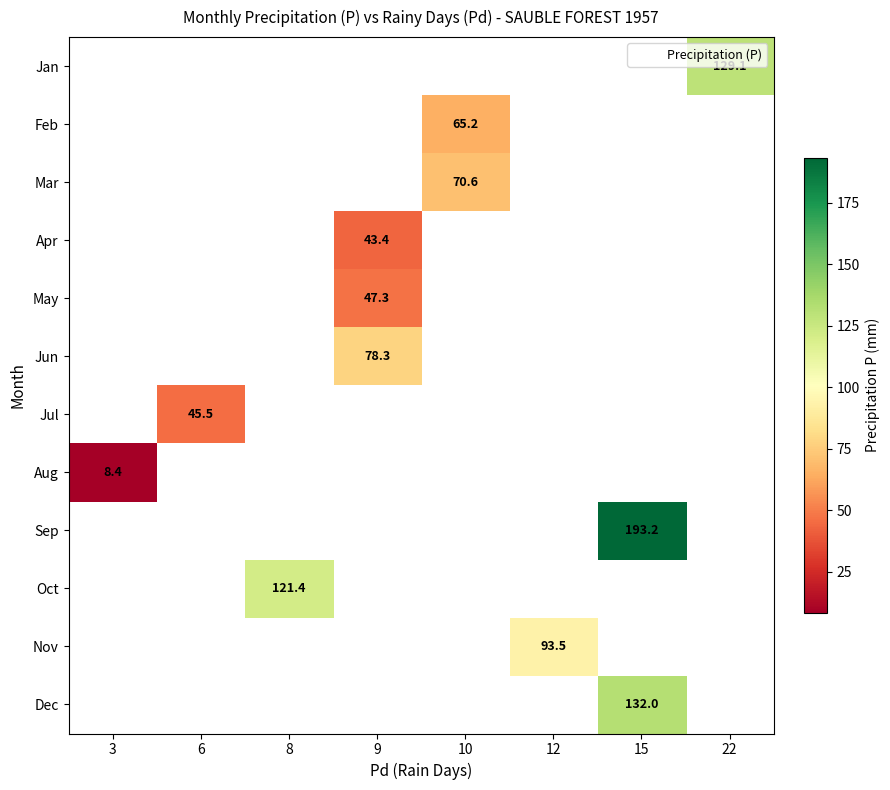

How many values in Sep are above zero?

1